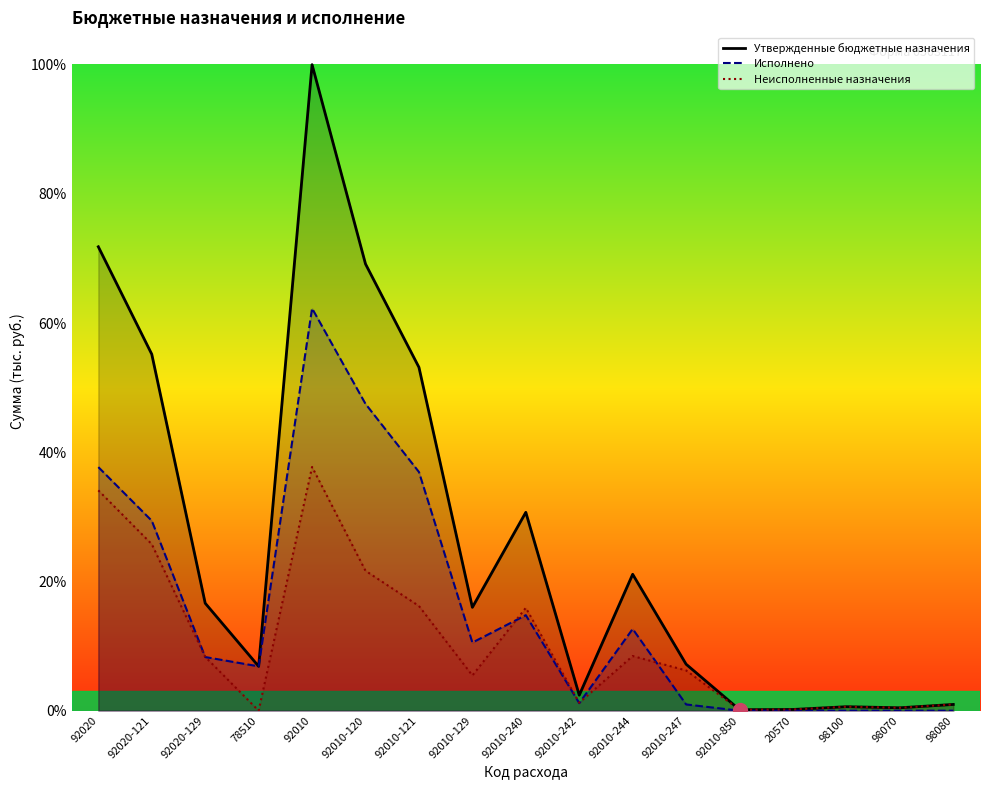

Rank the categories by Исполнено value from highest to lowest.

92010, 92010-120, 92020, 92010-121, 92020-121, 92010-240, 92010-244, 92010-129, 92020-129, 78510, 92010-242, 92010-247, 92010-850, 20570, 98100, 98070, 98080